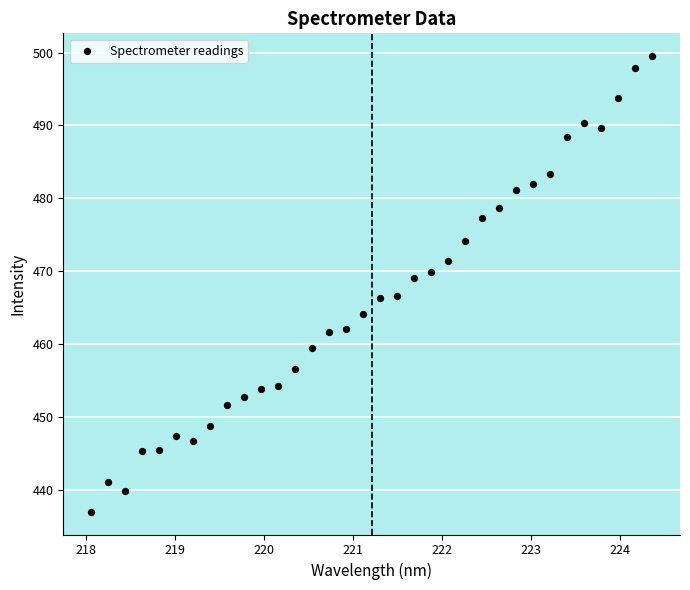

What is the range of Y values (max minus min)?

62.5